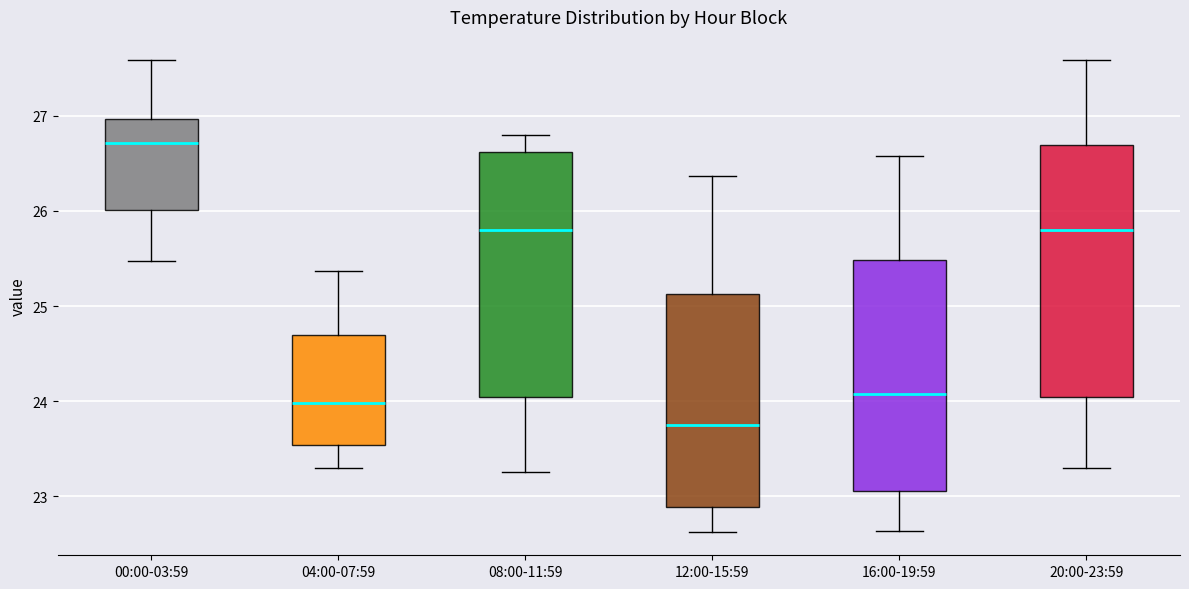

Reading left to right, transcribe this box plot: for each box, give where its median line is, the range the box spans, and where its two whiskers end, as read against the y-axis. The values are not printed on the chart, so give them approximately, as read against the axis.

00:00-03:59: median 26.7, box 26.0 to 27.0, whiskers 25.5 to 27.6
04:00-07:59: median 24.0, box 23.5 to 24.7, whiskers 23.3 to 25.4
08:00-11:59: median 25.8, box 24.1 to 26.6, whiskers 23.3 to 26.8
12:00-15:59: median 23.8, box 22.9 to 25.1, whiskers 22.6 to 26.4
16:00-19:59: median 24.1, box 23.1 to 25.5, whiskers 22.6 to 26.6
20:00-23:59: median 25.8, box 24.1 to 26.7, whiskers 23.3 to 27.6